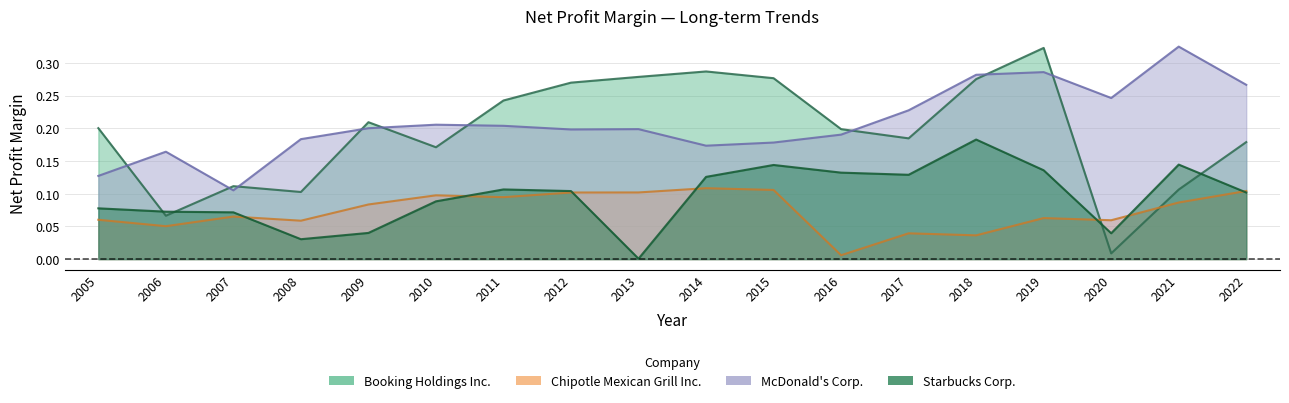

What is the sum of all Starbucks Corp. values?

1.7